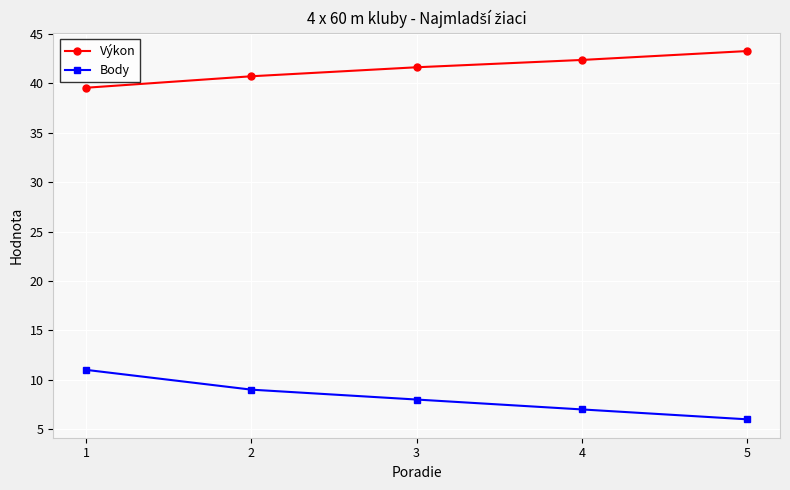

True or false: Body and Výkon cross at least once.

False